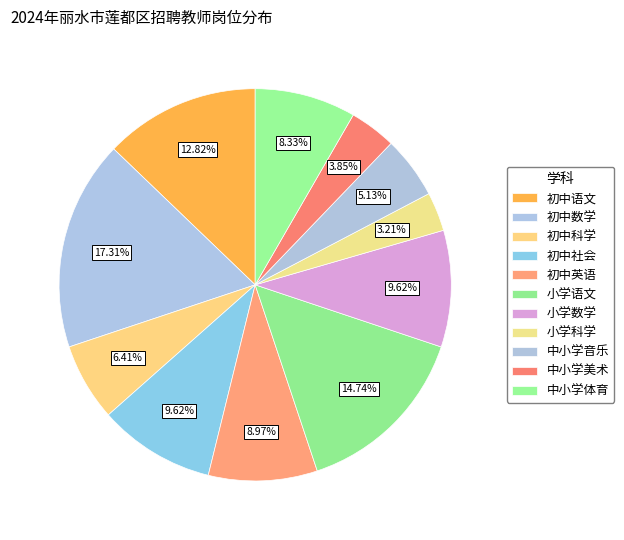

Is there a majority slice in this chart?

No